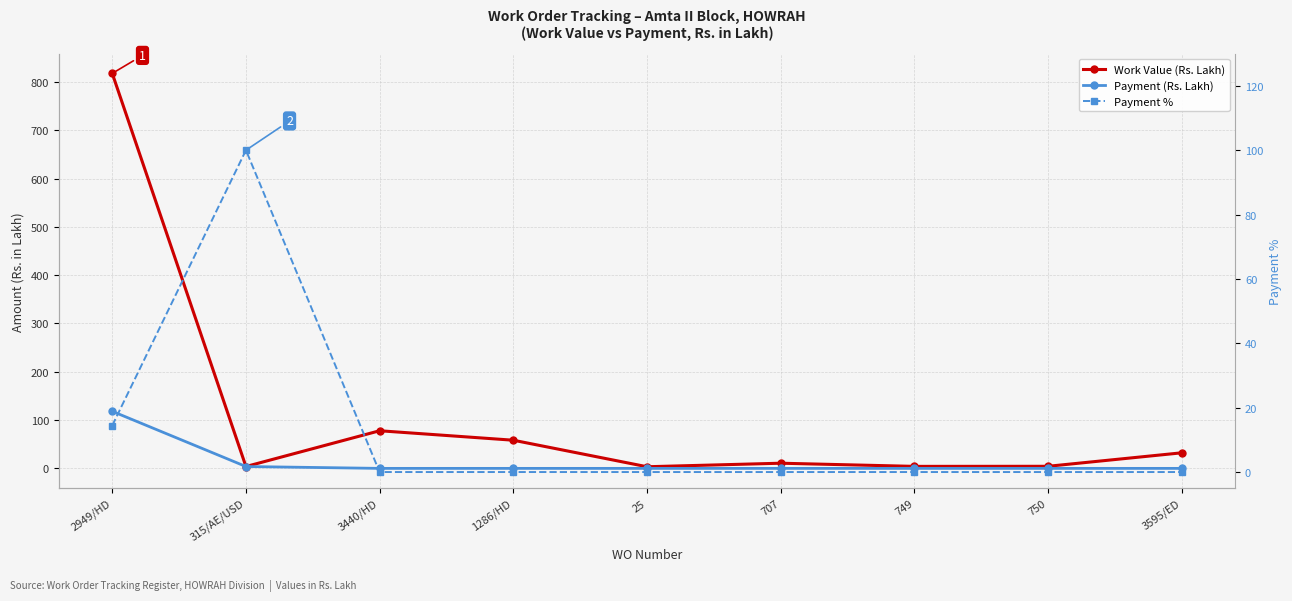

At which label is Payment (Rs. Lakh) closest to 59?

315/AE/USD